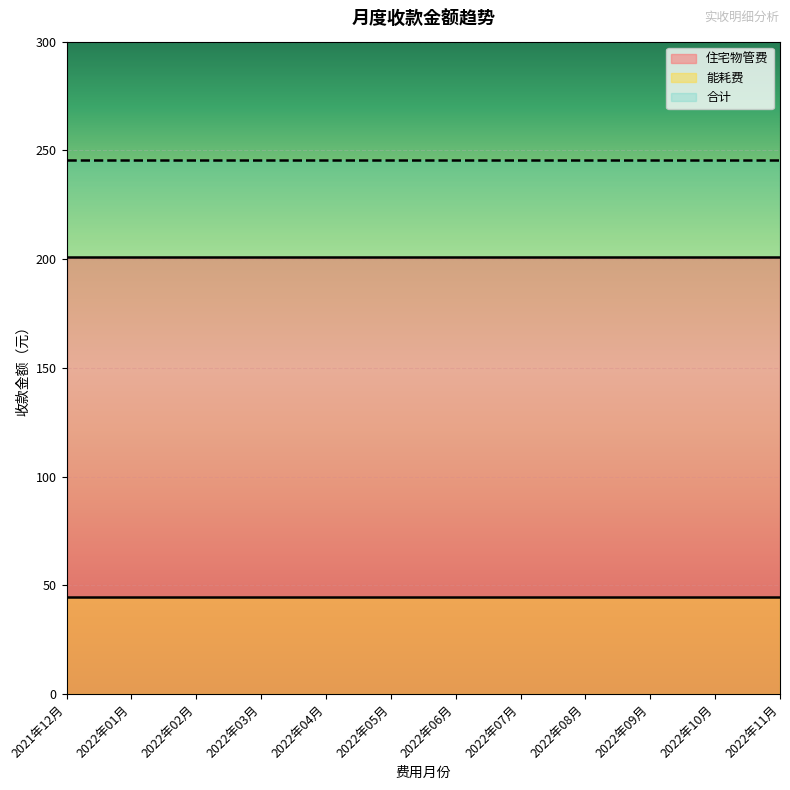

Rank the series by their maximum value, from lowest to highest.

能耗费, 住宅物管费, 合计